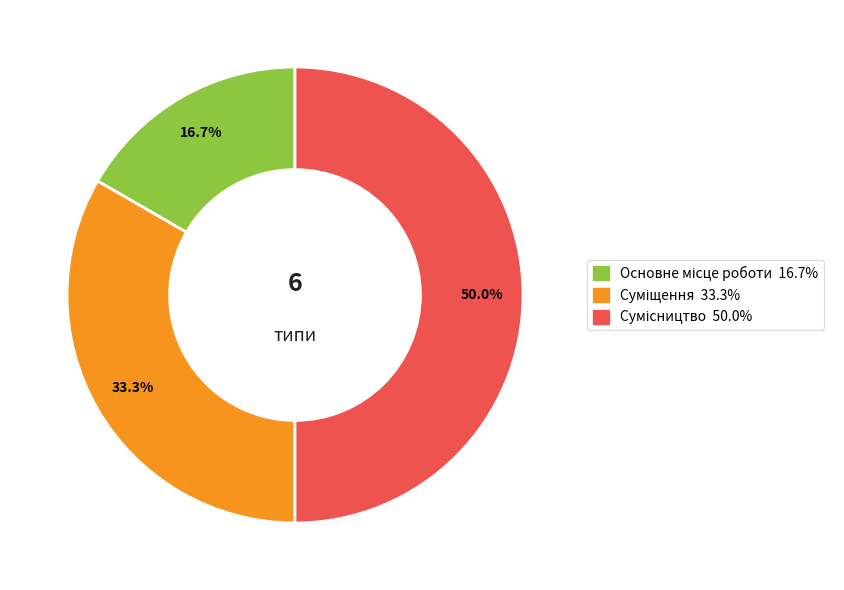

Which category has the biggest portion of the pie?

Сумісництво